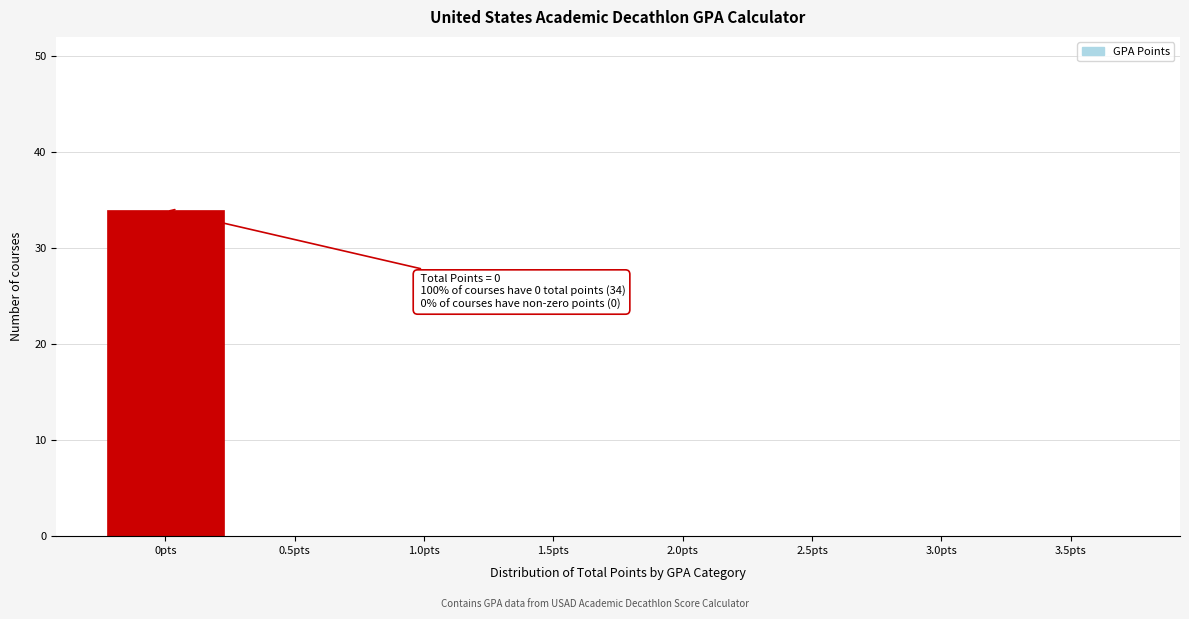

Reading left to right, what are all the values shown in this chart?

0pts=34	0.5pts=0	1.0pts=0	1.5pts=0	2.0pts=0	2.5pts=0	3.0pts=0	3.5pts=0